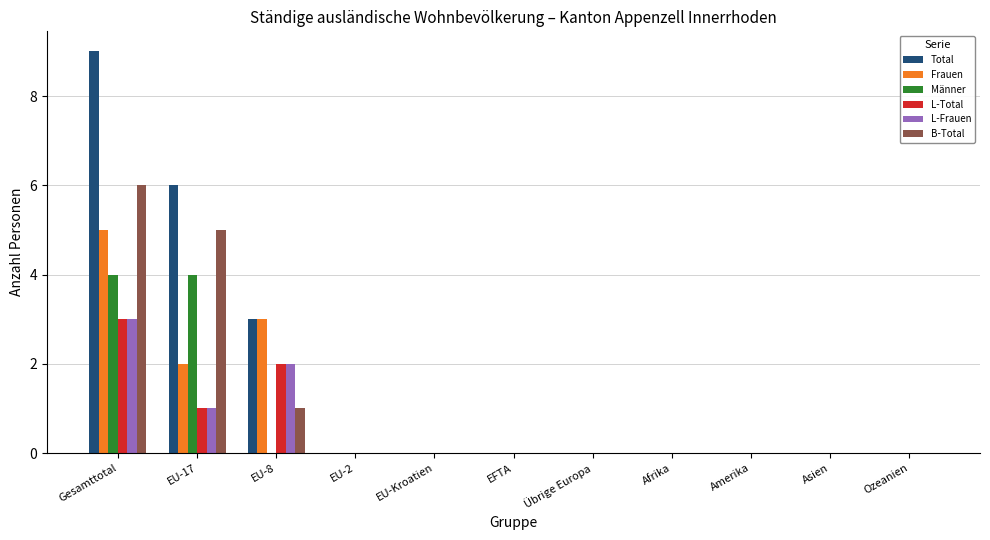

What are all the series names shown in the legend?

Total, Frauen, Männer, L-Total, L-Frauen, B-Total